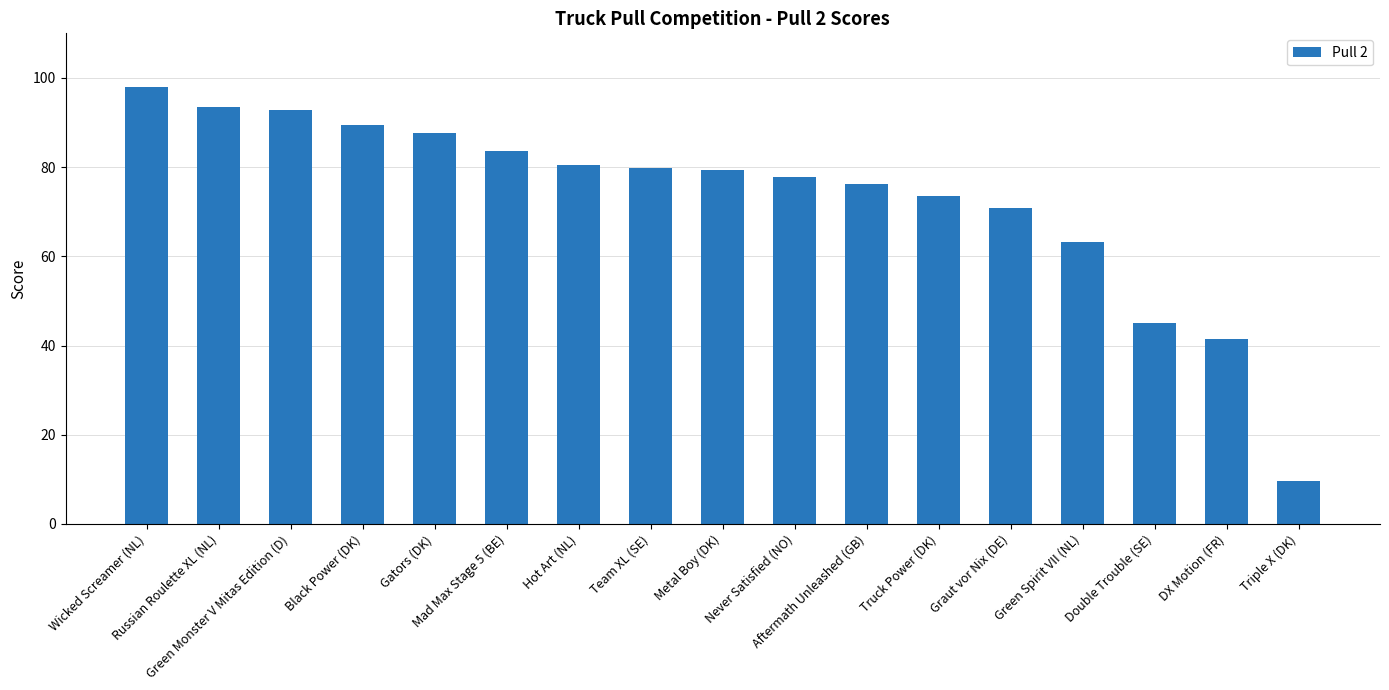

Which label corresponds to the largest value in the chart?

Wicked Screamer (NL)